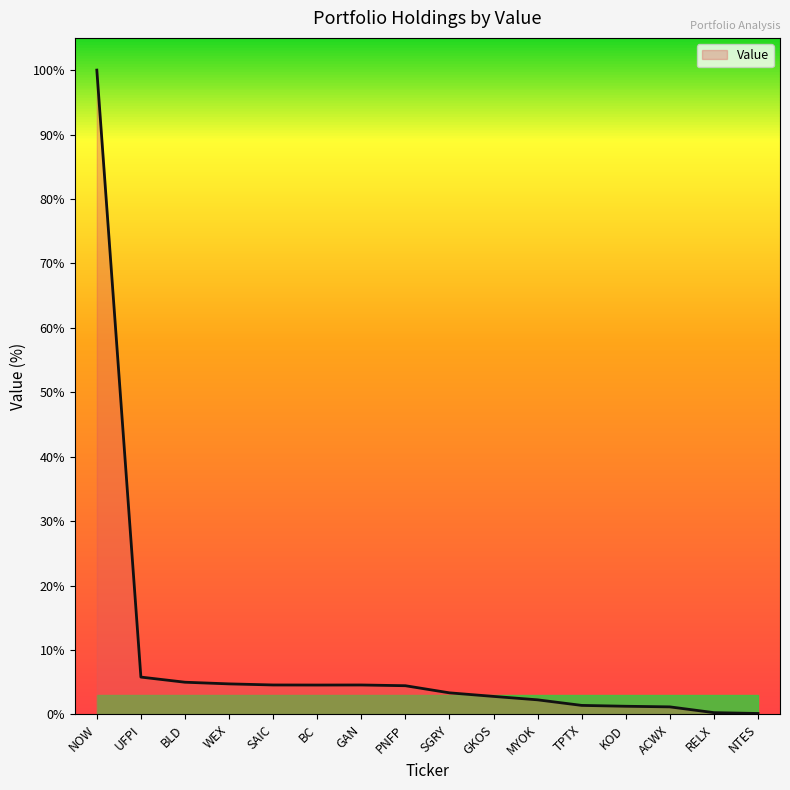

True or false: the data has more than 0 interior local peaks.

True